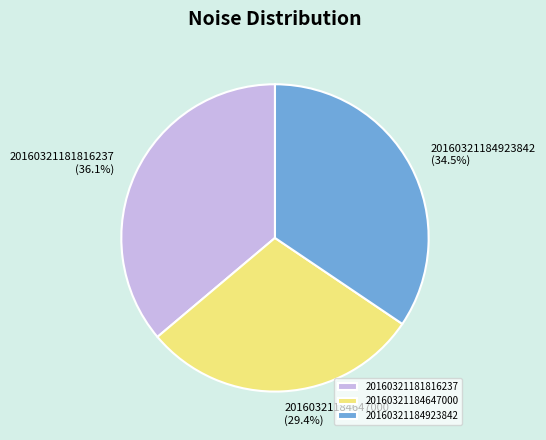

Rank the categories by value from highest to lowest.

20160321181816237, 20160321184923842, 20160321184647000